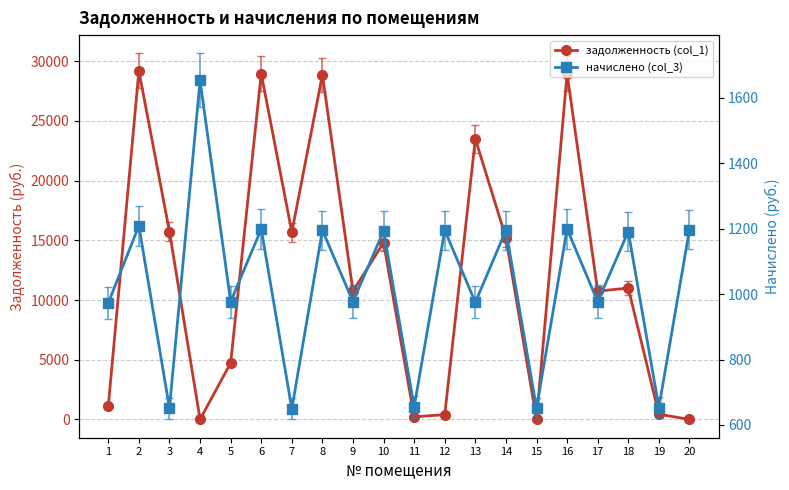

Where do начислено (col_3) and задолженность (col_1) first cross each other?

3 and 4